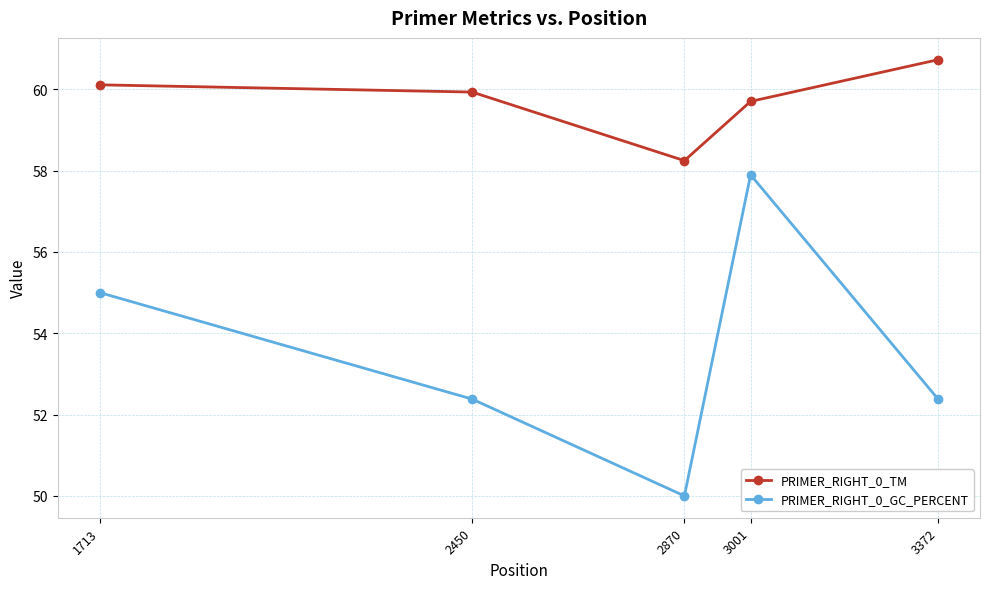

What is the difference between the PRIMER_RIGHT_0_GC_PERCENT values at 2870 and 1713?

5.0